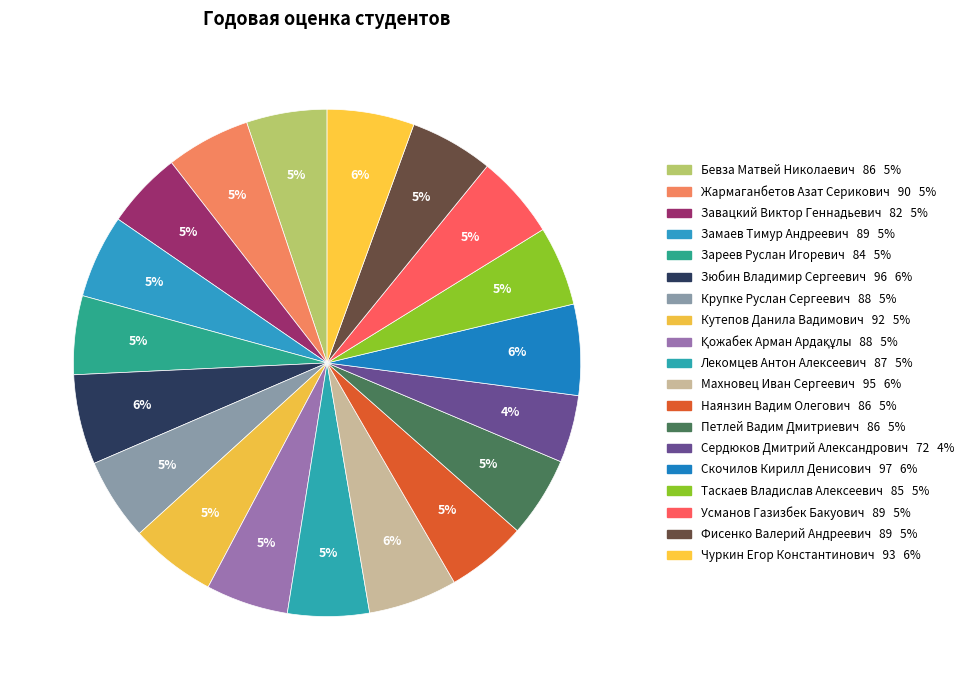

To the nearest percent, what is the combined percentage of Скочилов Кирилл Денисович and Крупке Руслан Сергеевич?

11%